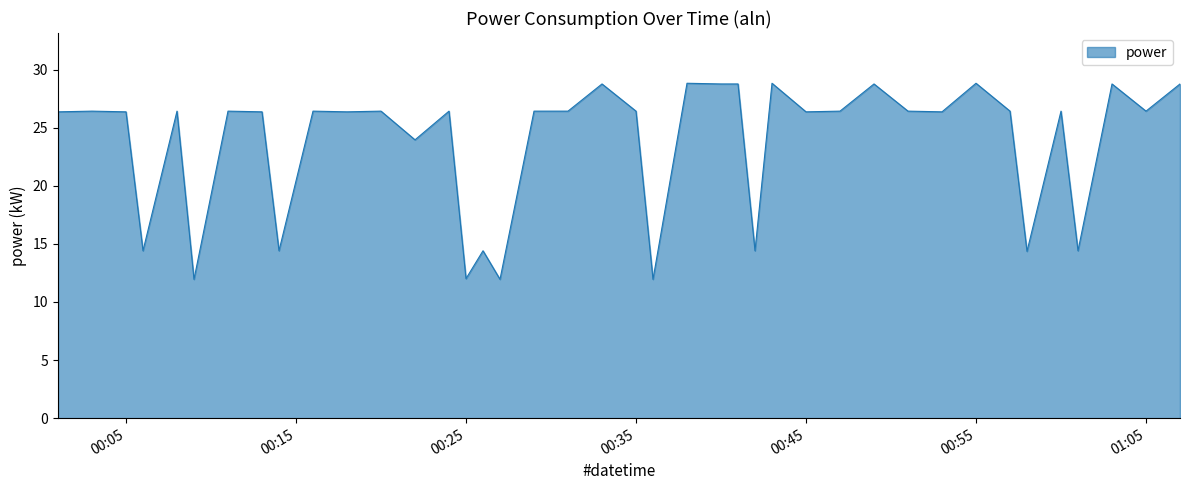

What is the difference between the maximum and minimum values?

16.9